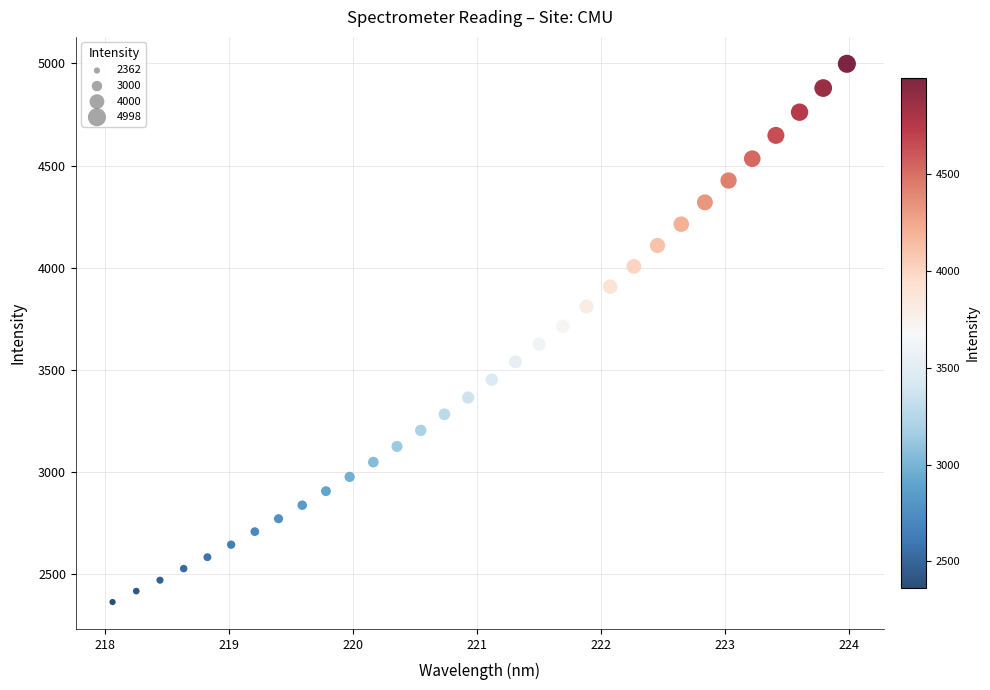

What is the range of Y values (max minus min)?

2636.3